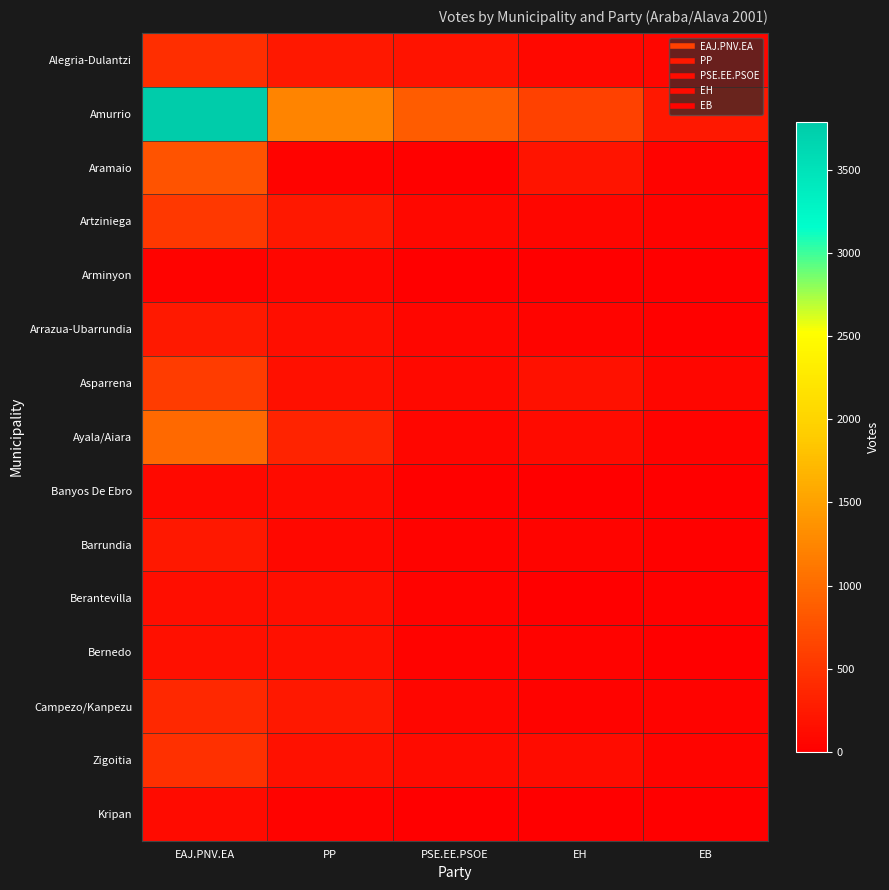

What is the total value across all series at EB?

625